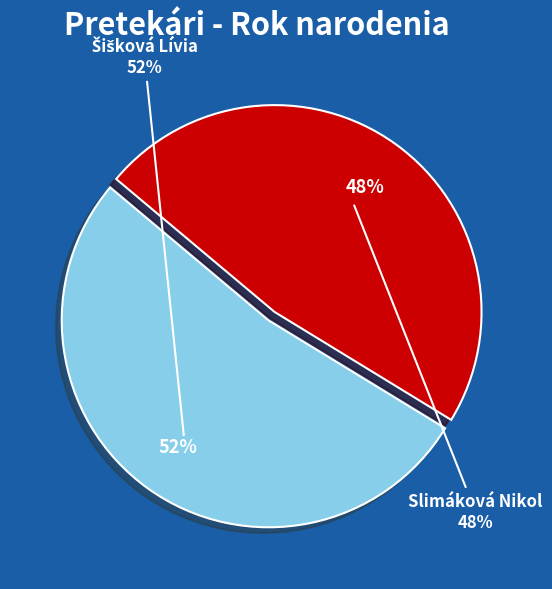

Is Slimáková Nikol the majority of the pie?

No